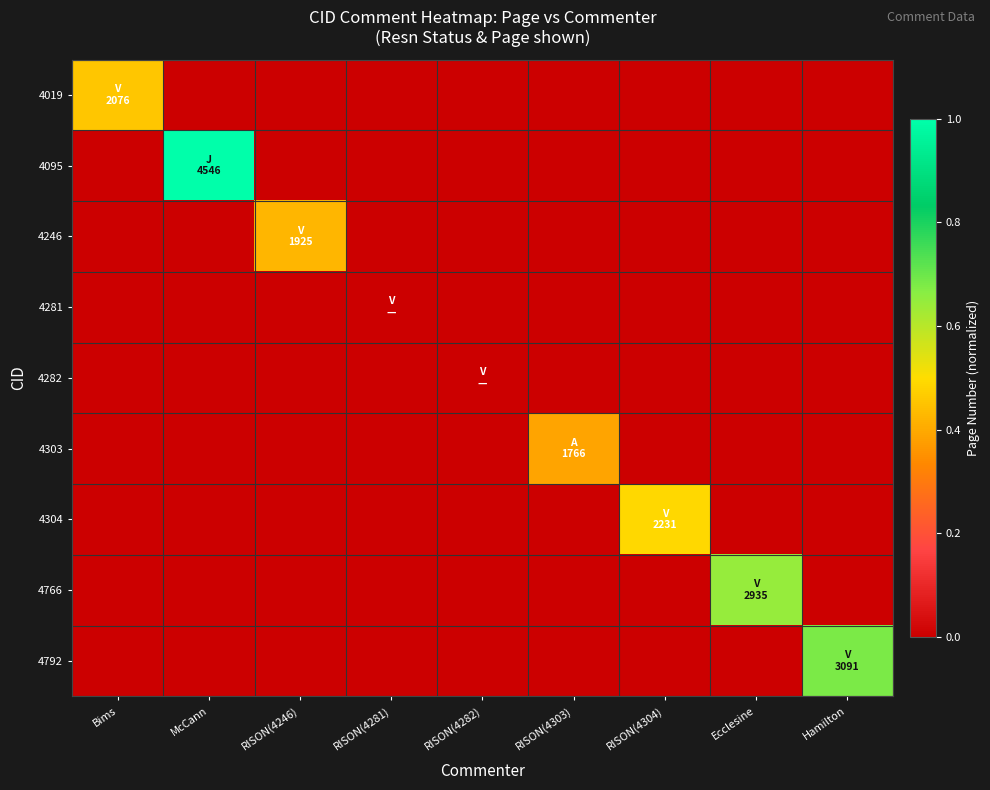

How many distinct data groups are displayed?

9